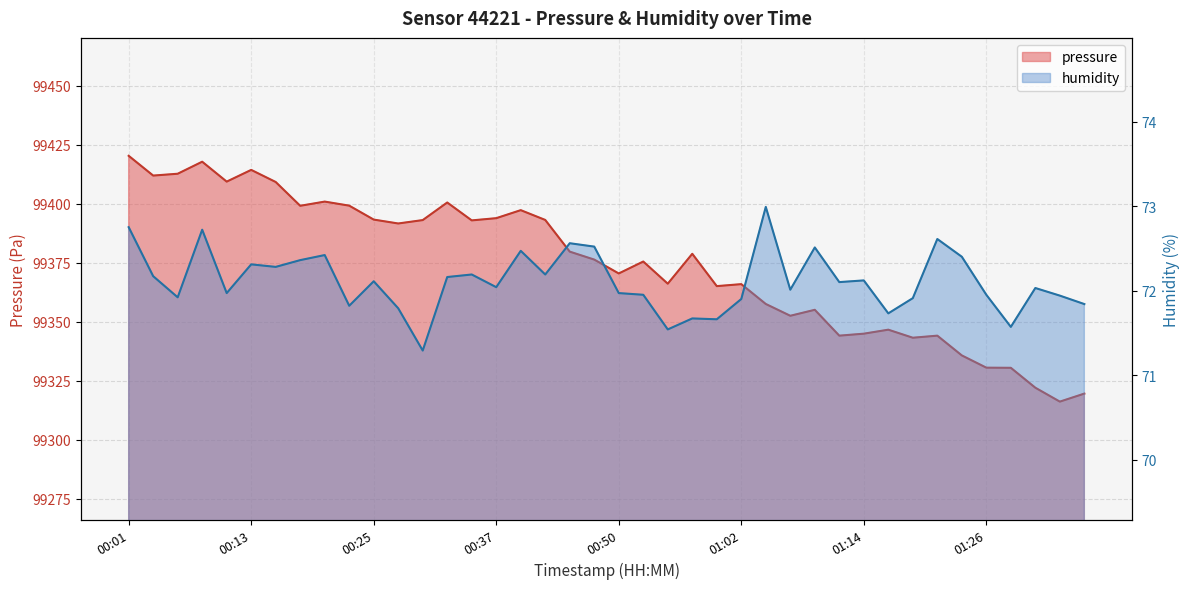

Is the value of humidity at 01:04 greater than the value of pressure at 01:19?

No